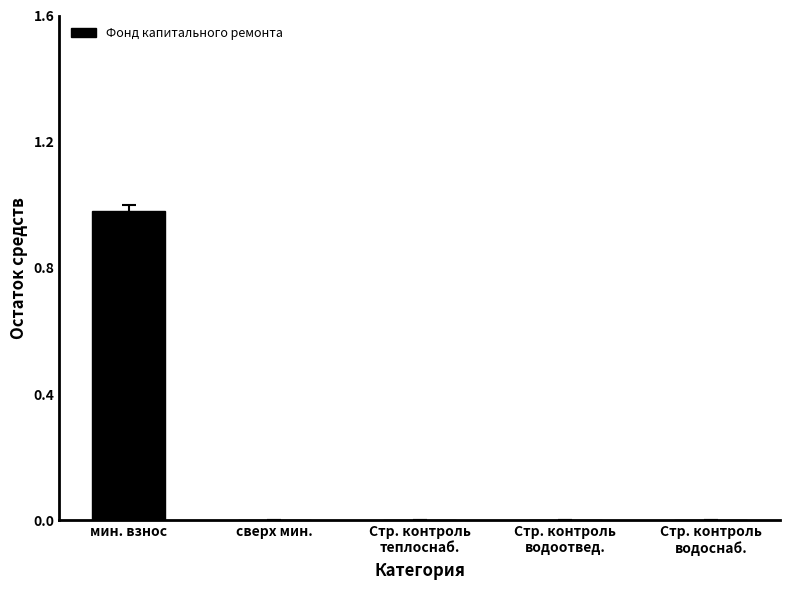

Is it true that the value at мин. взнос is 1.7?

False